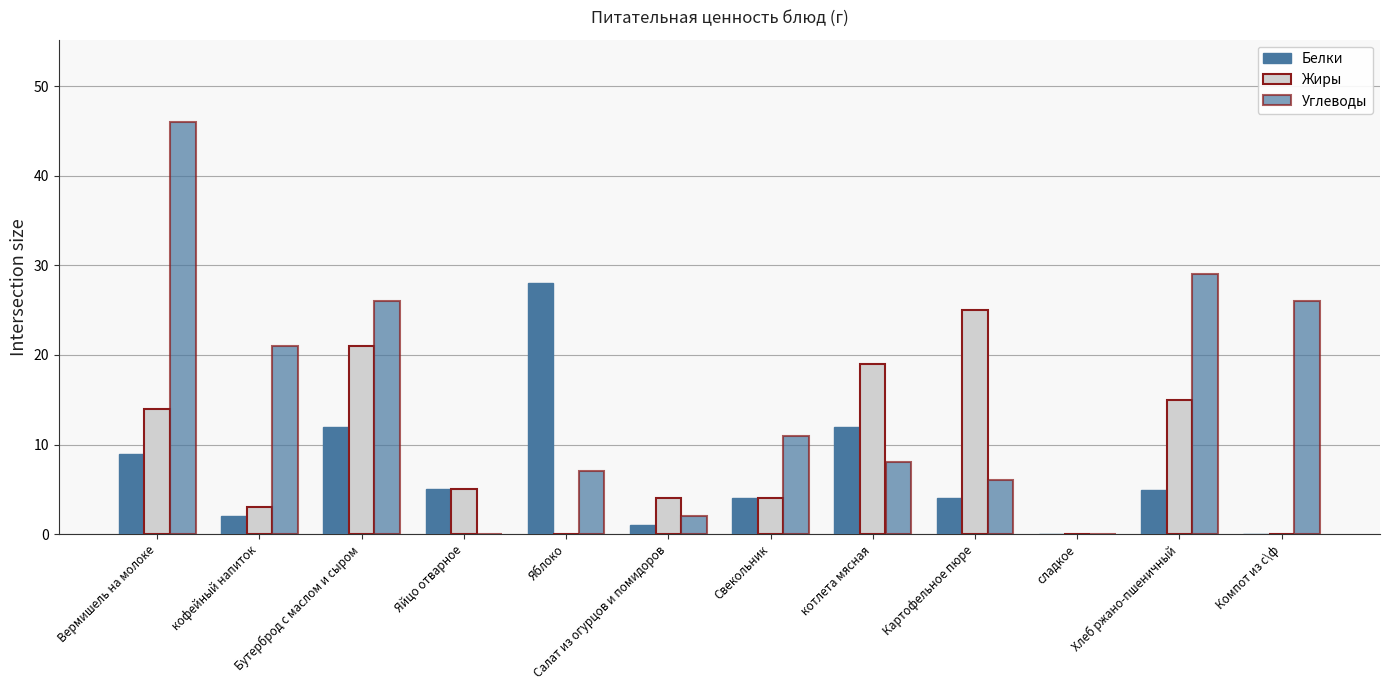

Are the bars grouped side by side (vs. stacked)?

Yes